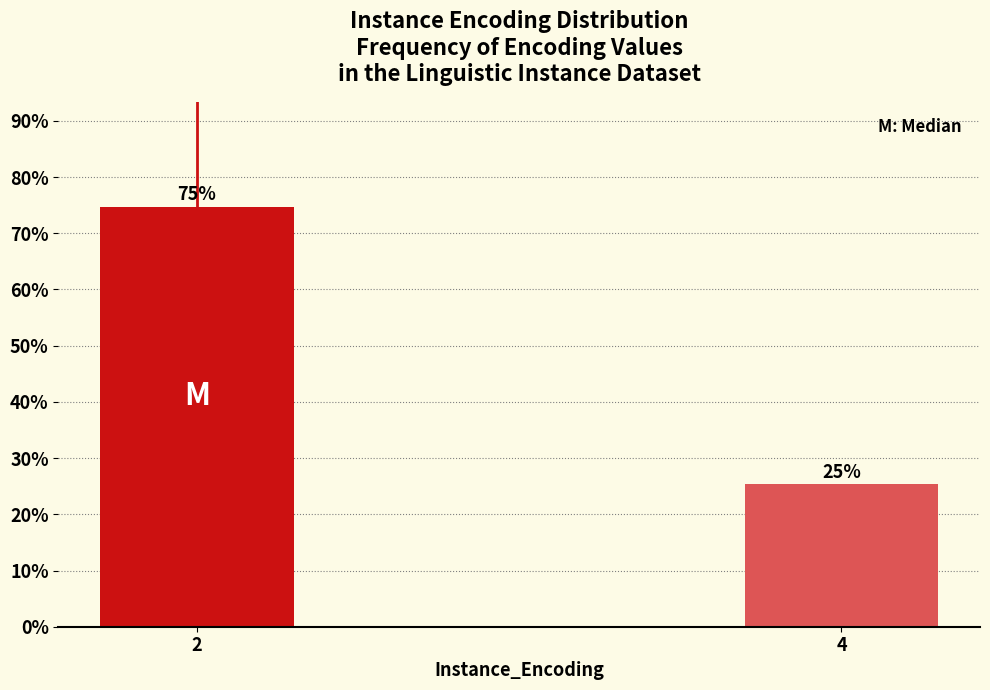

True or false: the data shows 34.9 at 2.

False